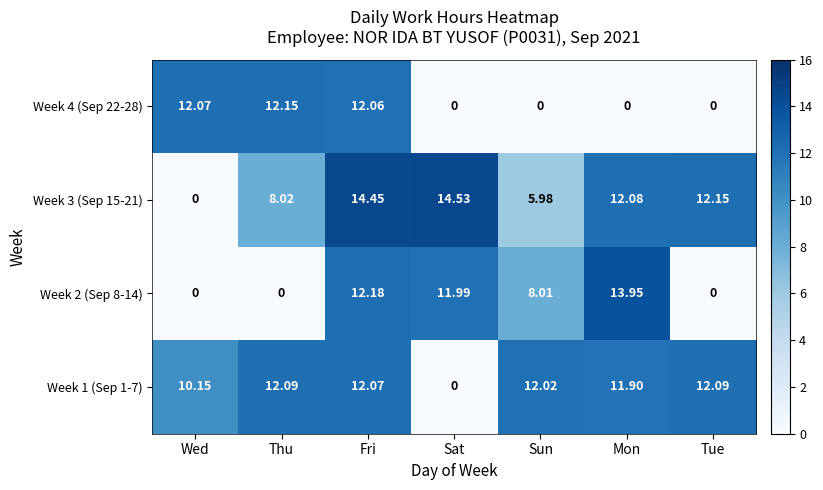

Which series has the largest range (max minus min)?

Week 3 (Sep 15-21)